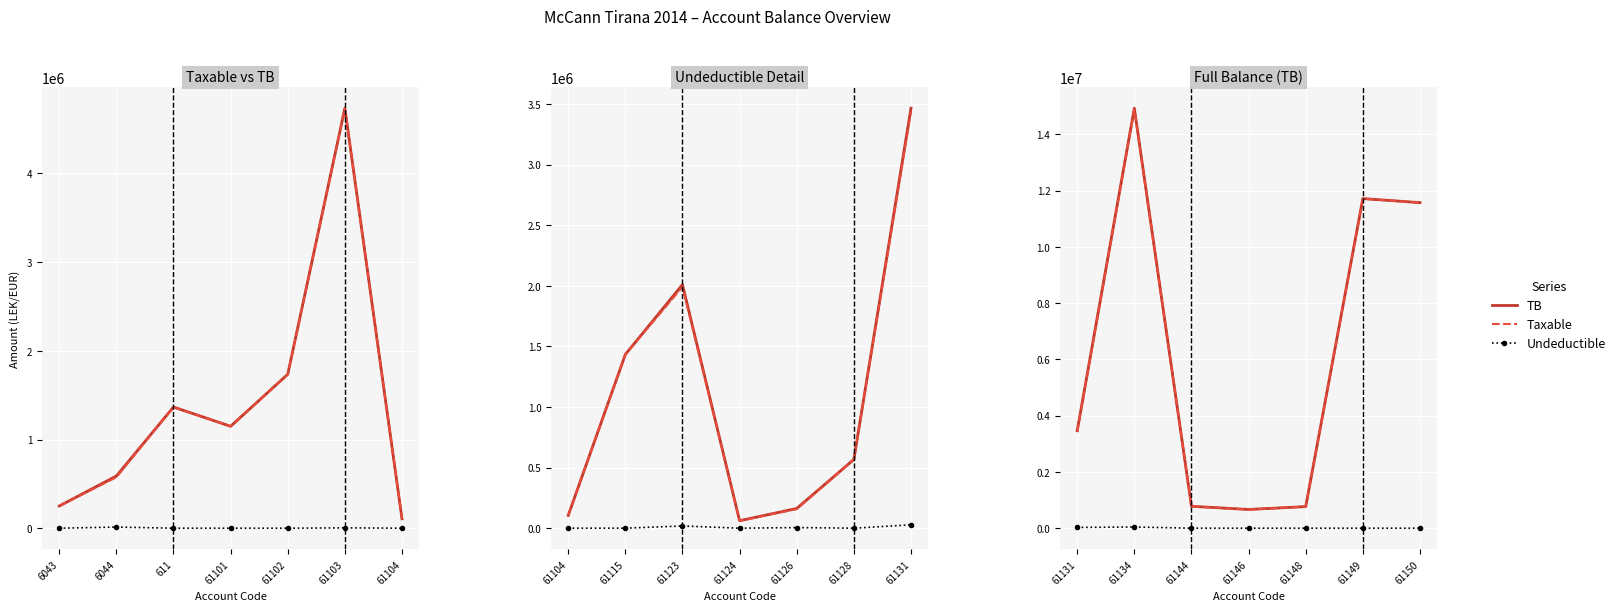

What are all the series names shown in the legend?

TB, Taxable, Undeductible